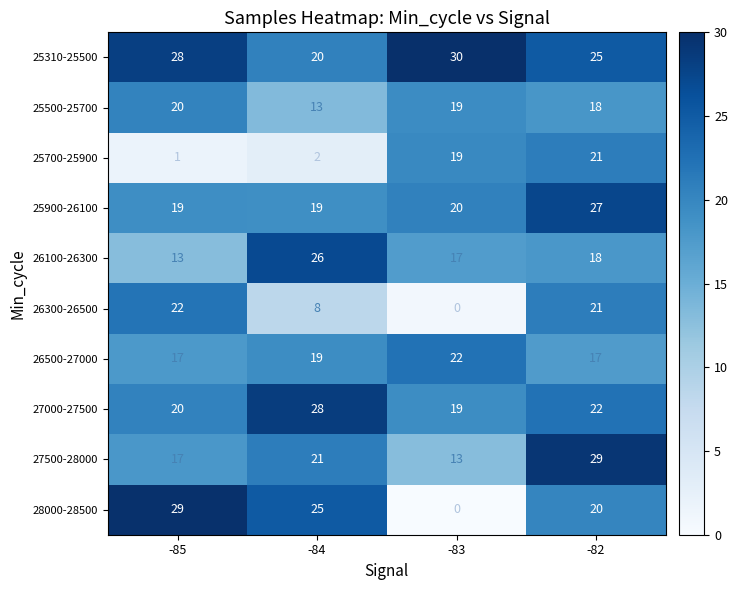

List the labels in order of 25700-25900 value, largest first.

-82, -83, -84, -85